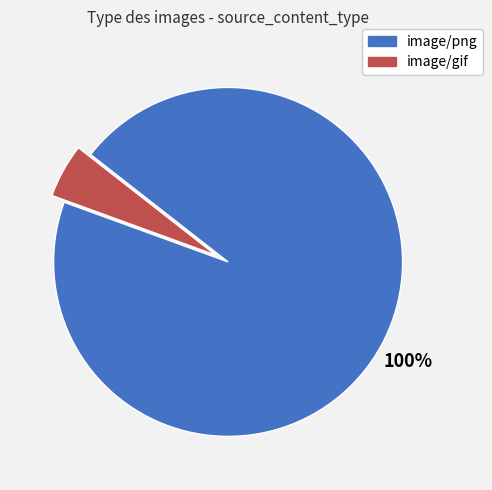

Is the sum of image/png and image/gif greater than half?

Yes